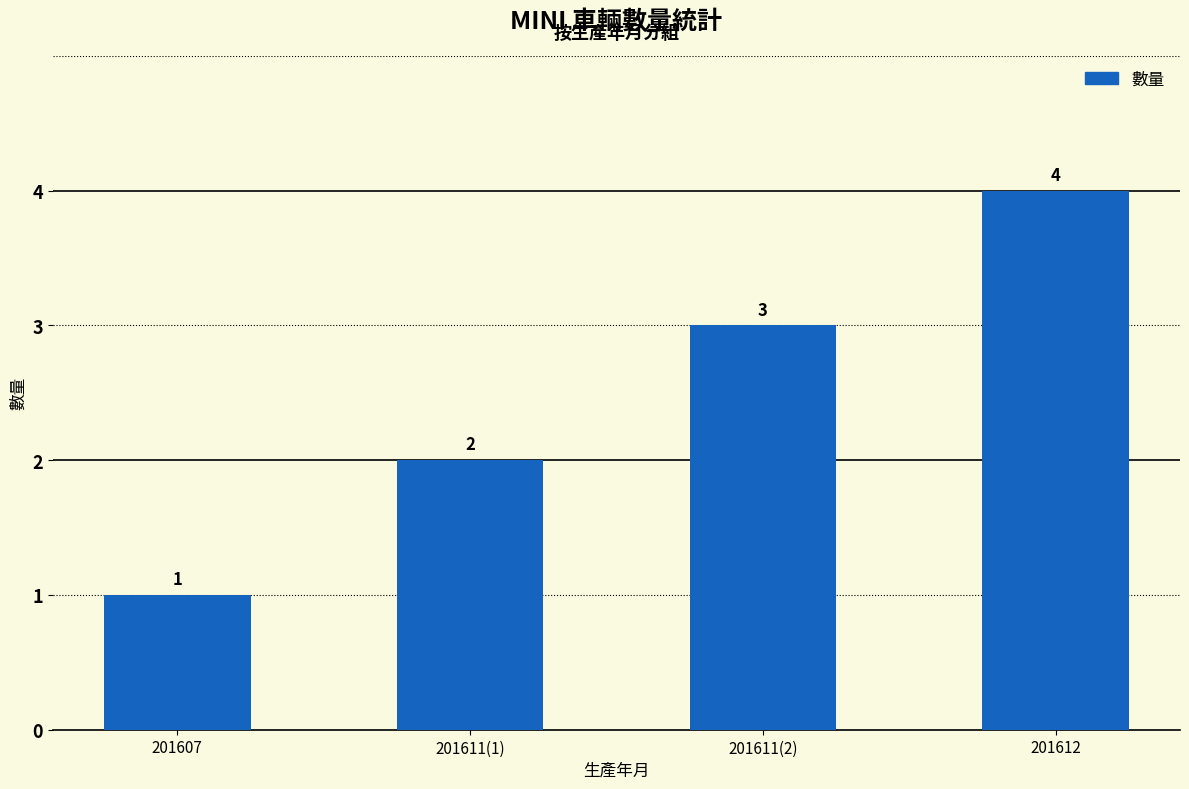

What position from the left is 201607?

1